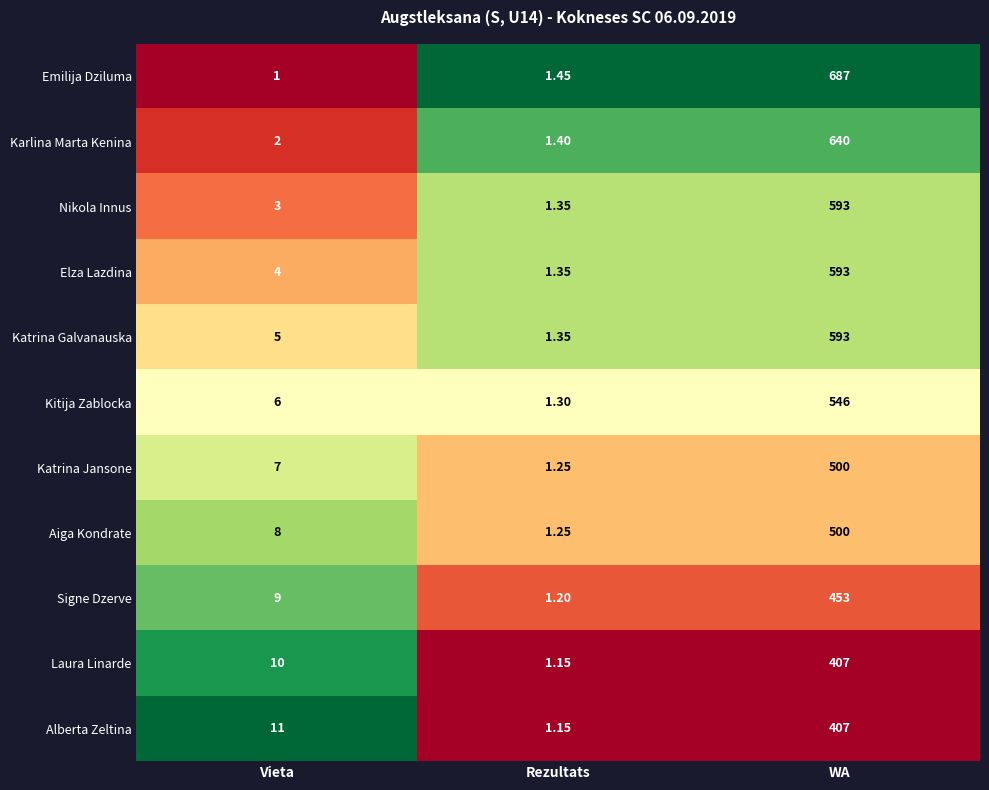

Which series has the widest spread of values?

Emilija Dziluma